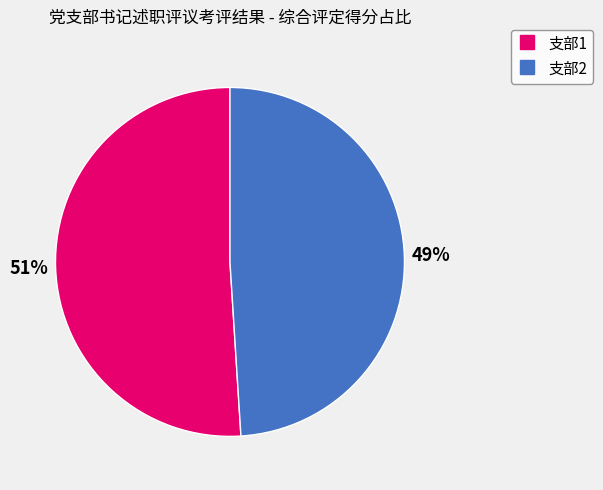

What percentage is the 支部2 slice, to the nearest percent?

49%